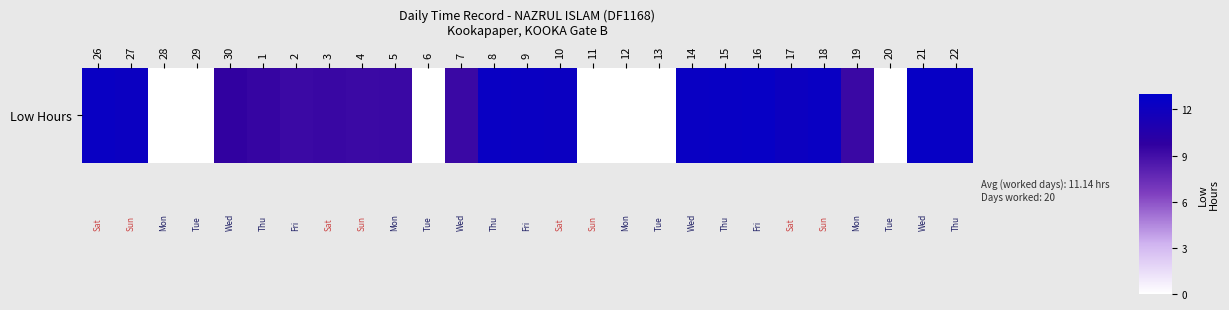

Reading left to right, transcribe all the data shown in this chart.

12.3	12.2	0.0	0.0	9.7	9.5	9.3	9.4	9.3	9.3	0.0	9.3	12.3	12.2	12.2	0.0	0.0	0.0	12.3	12.4	12.4	12.2	12.3	9.3	0.0	12.5	12.2